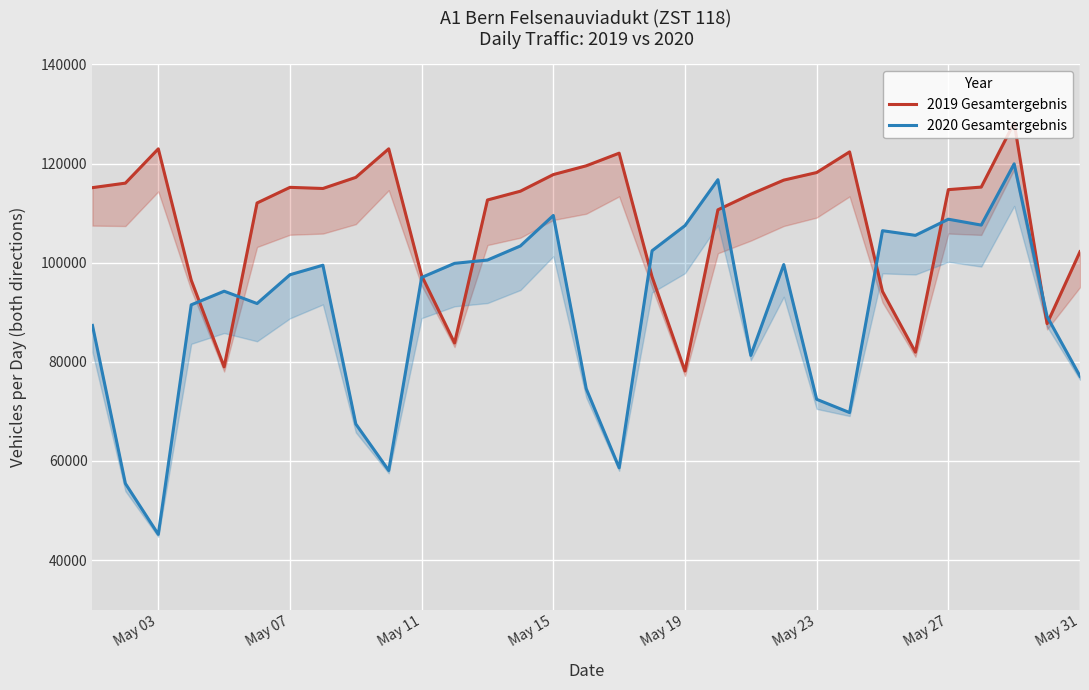

Which series has the largest range (max minus min)?

2020 Gesamtergebnis